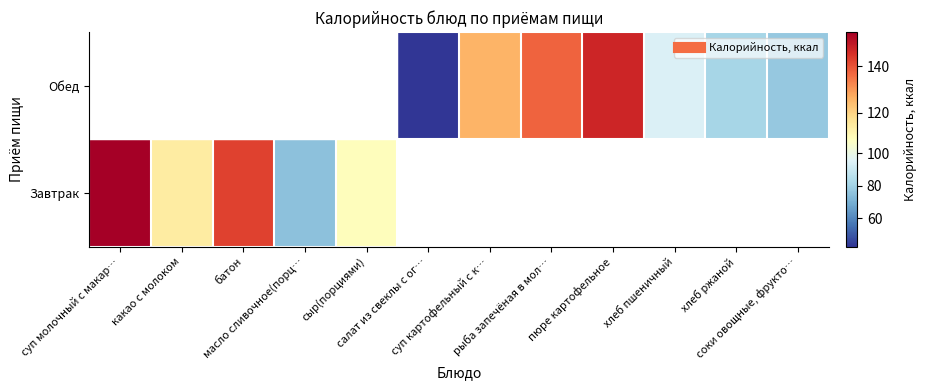

Between батон and сыр(порциями), which is larger?

батон